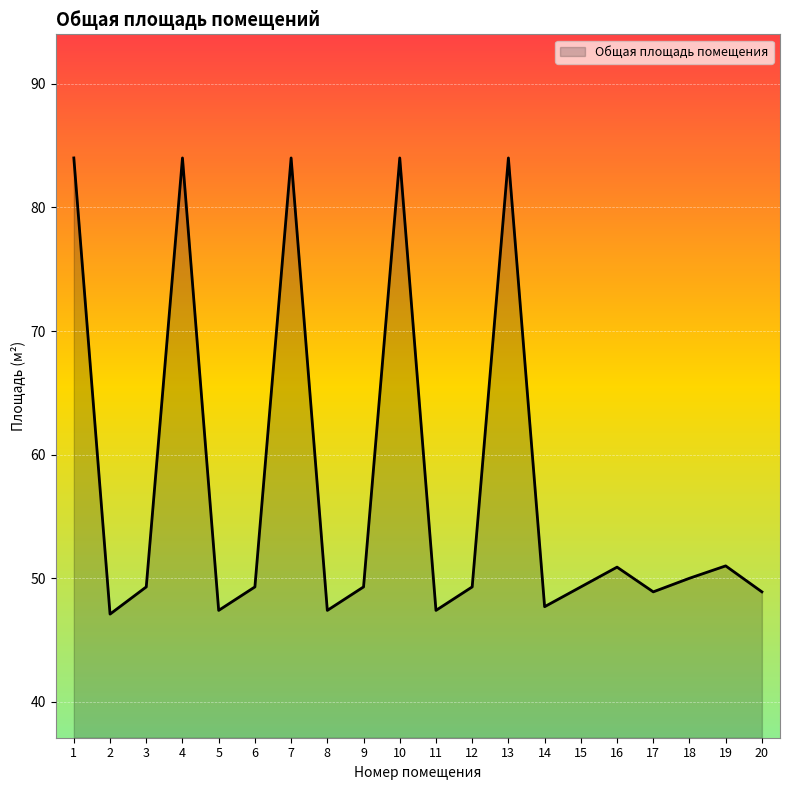

What is the sum of all values?

1153.2